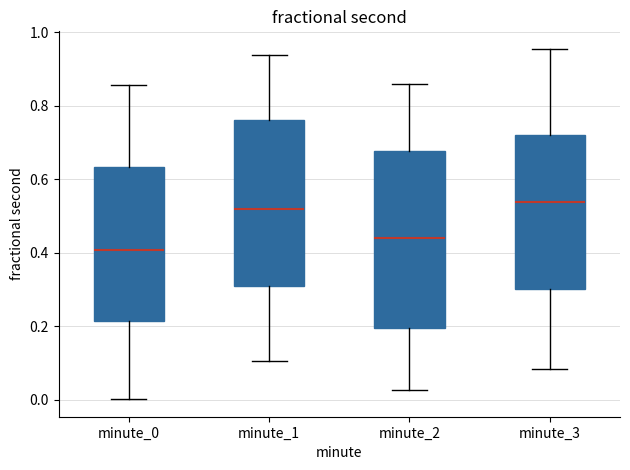

Where is the upper edge of the box for minute_0 on the y-axis? The values are not printed on the chart, so give them approximately, as read against the axis.

0.64